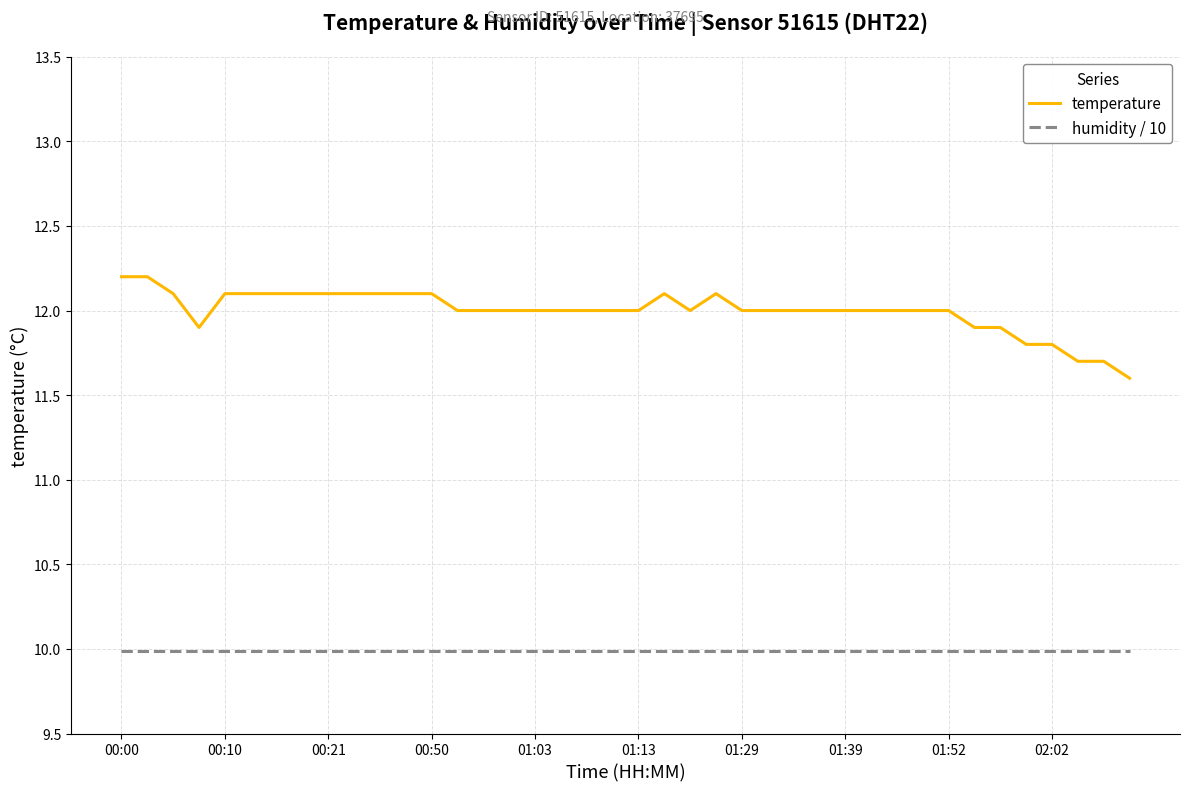

List the series in order of their overall mean, highest first.

temperature, humidity / 10